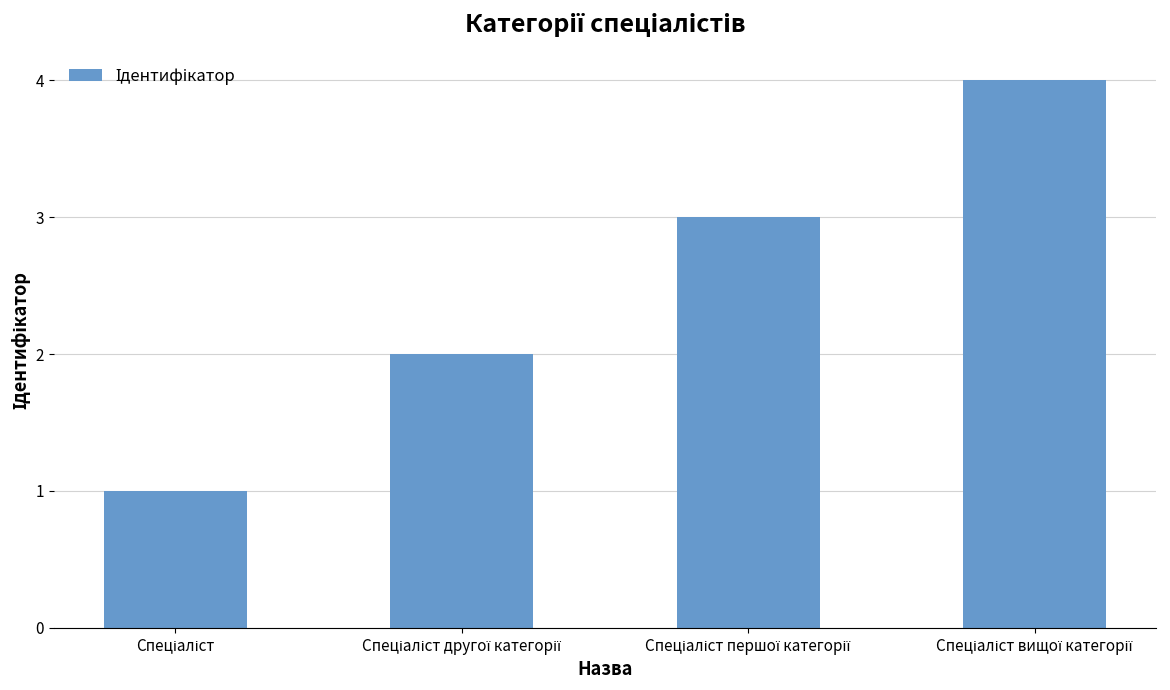

What is the difference between the maximum and minimum values?

3